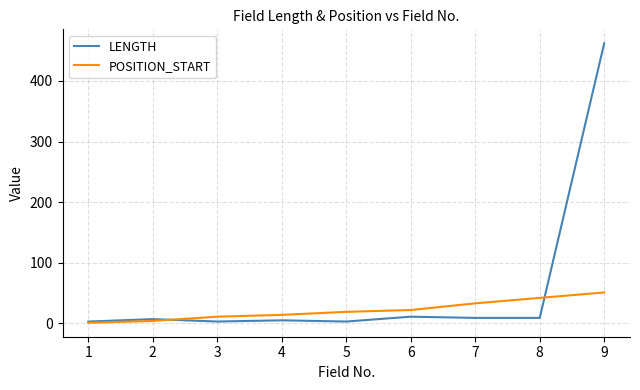

Which series has the widest spread of values?

LENGTH